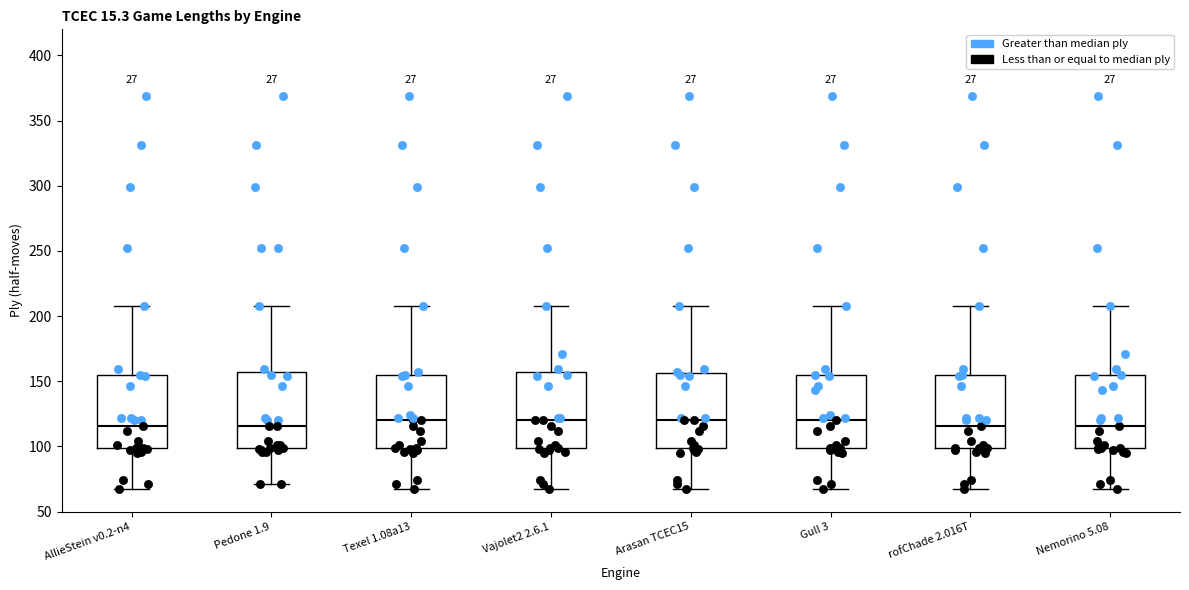

Where is the lower edge of the box for Vajolet2 2.6.1 on the y-axis? The values are not printed on the chart, so give them approximately, as read against the axis.

100